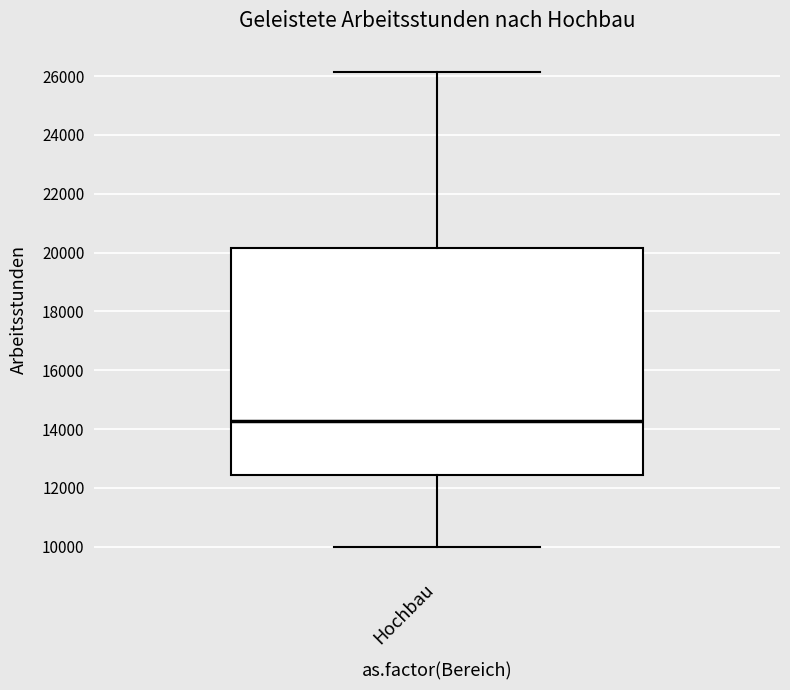

Where is the lower edge of the box for Hochbau on the y-axis? The values are not printed on the chart, so give them approximately, as read against the axis.

12400